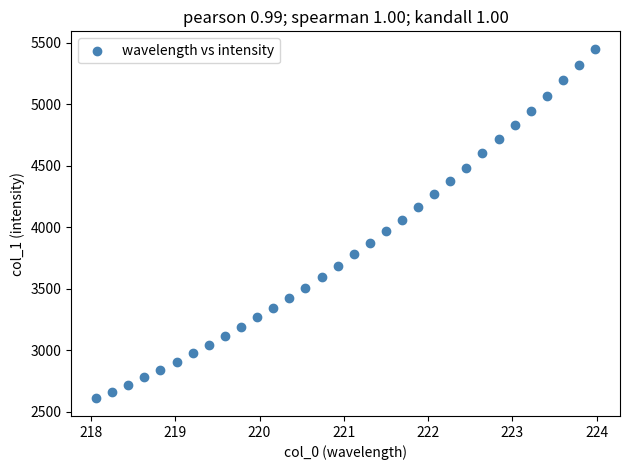

What is the range of Y values (max minus min)?

2842.6